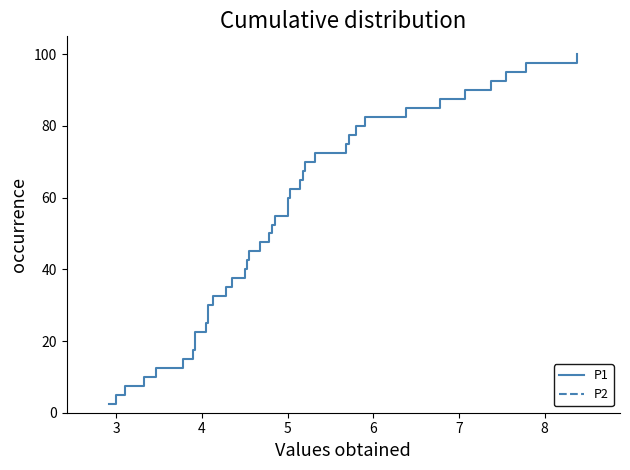

How many data points in P2 are above 52?

20